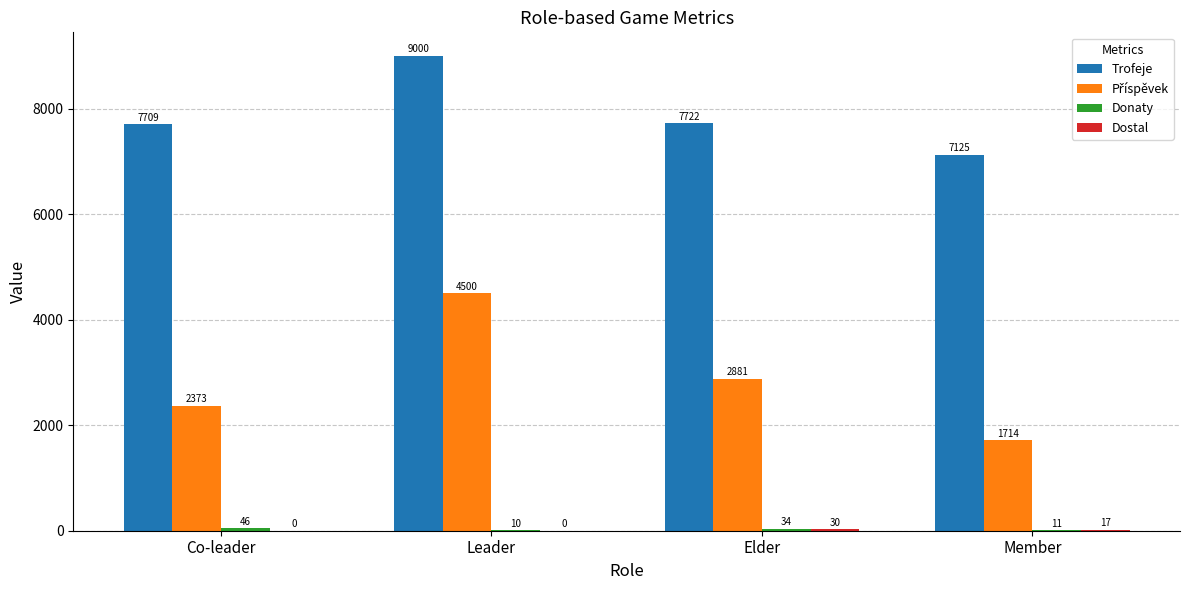

At which category is the sum across all series the highest?

Leader